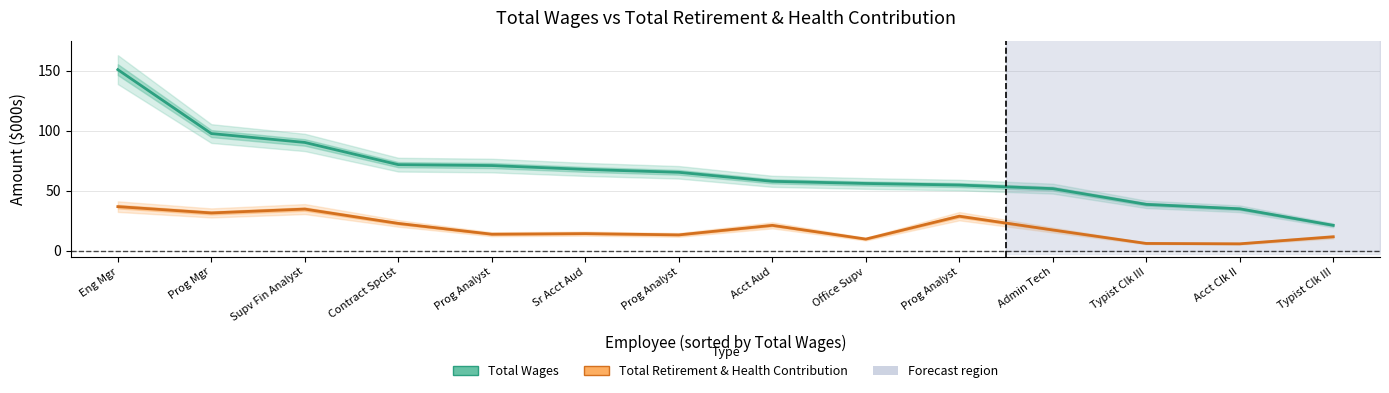

Where is the first local maximum for Total Retirement & Health Contribution?

Supv Fin Analyst